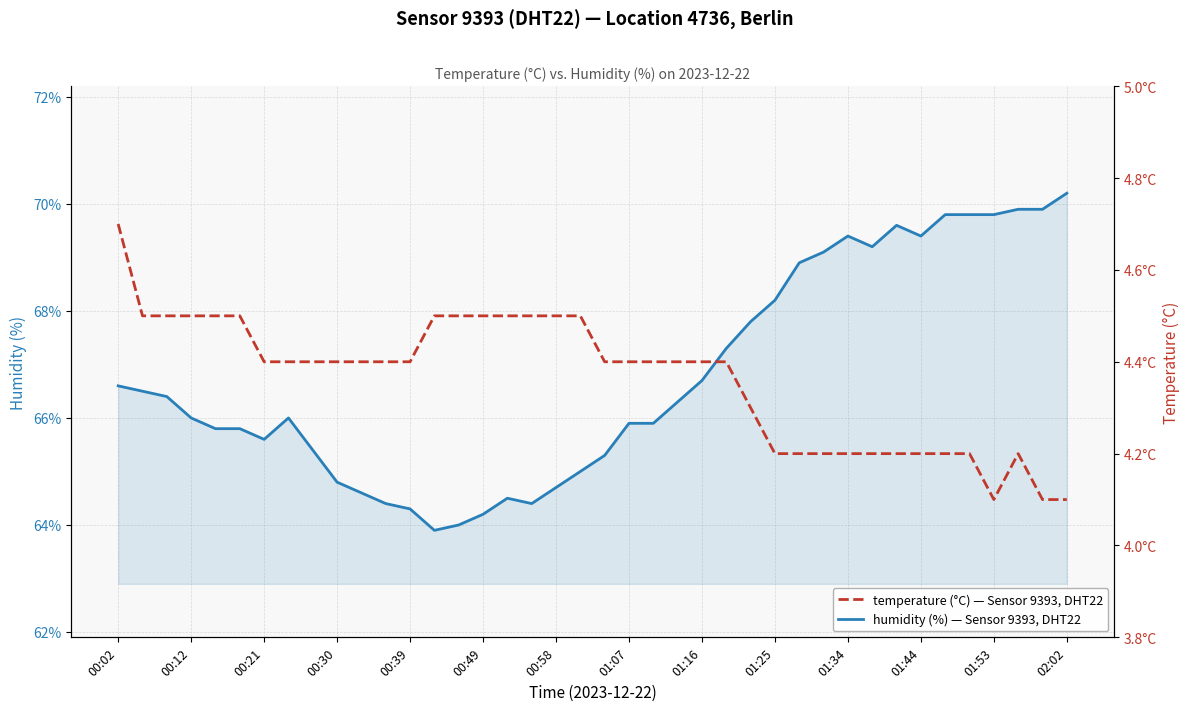

The value of humidity at 00:39 is 24.1. True or false?

False